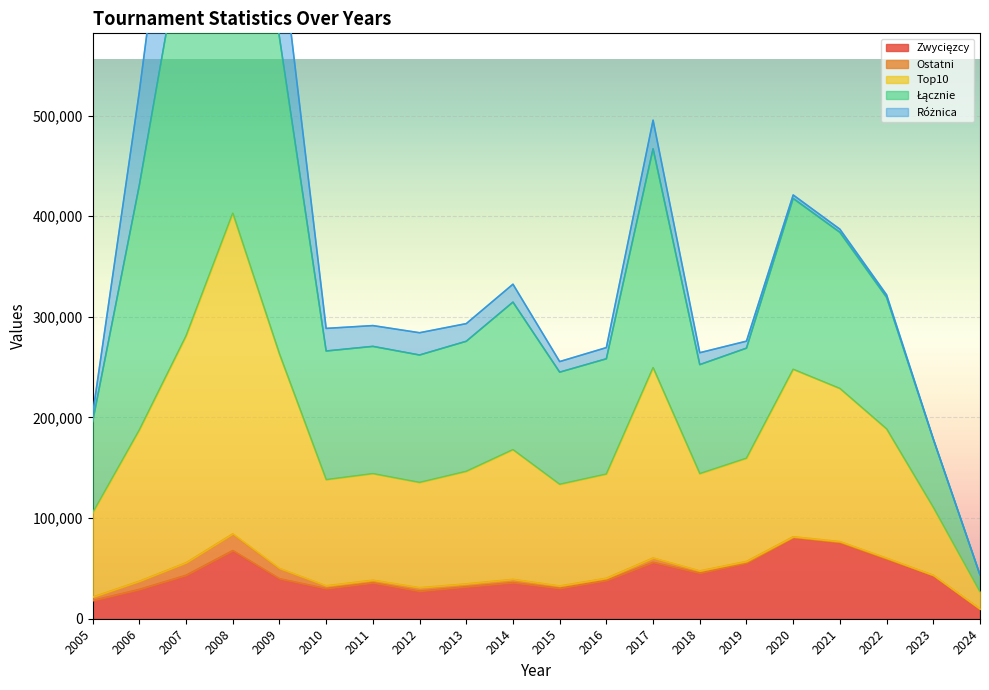

What is the maximum value shown in the chart?

1096034